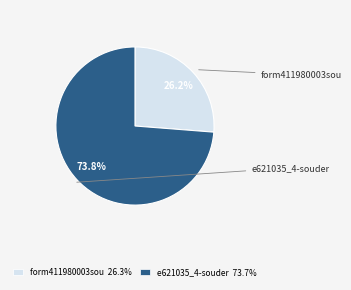

What is the smallest slice in the pie chart?

form411980003sou 26.3%